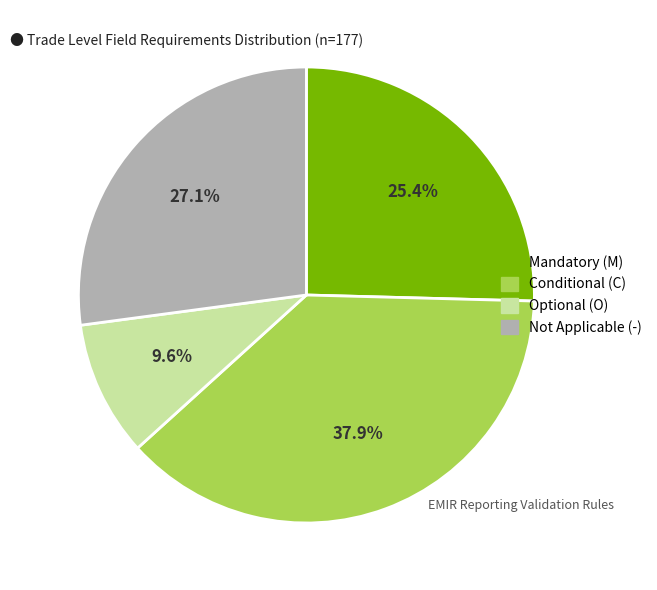

Is Mandatory (M) the majority of the pie?

No